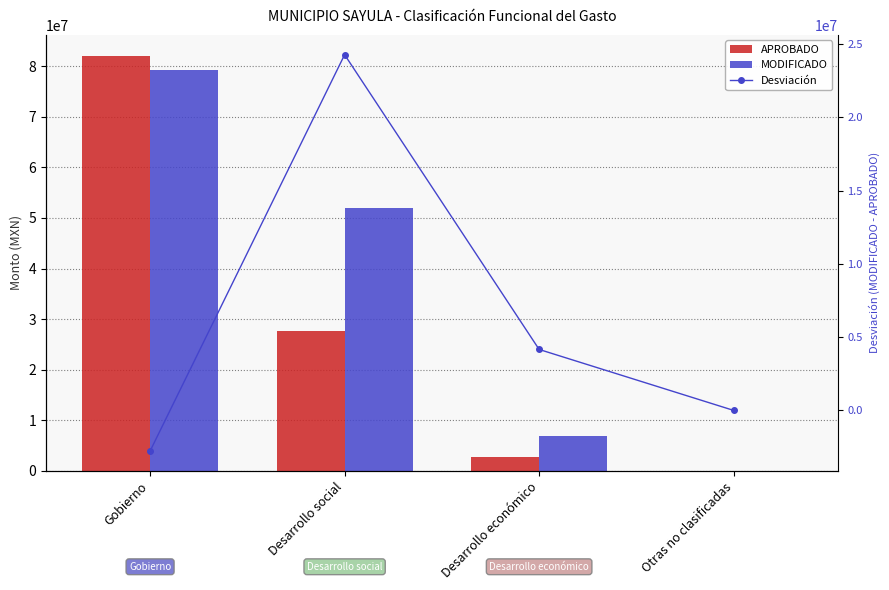

What position from the left is Gobierno?

1